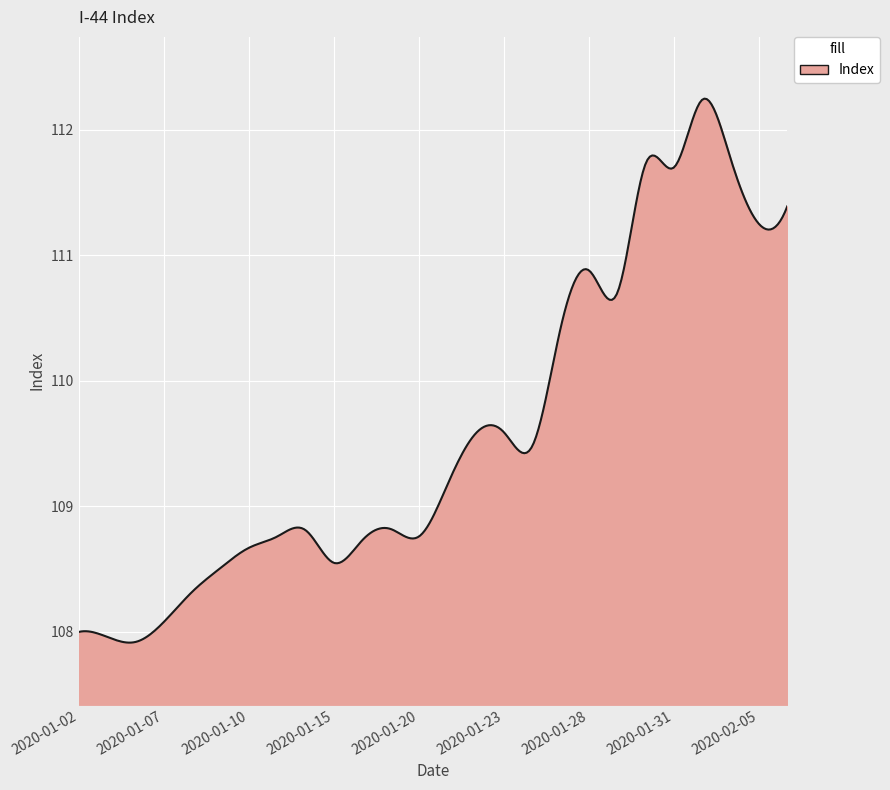

What is the maximum value shown in the chart?

112.2